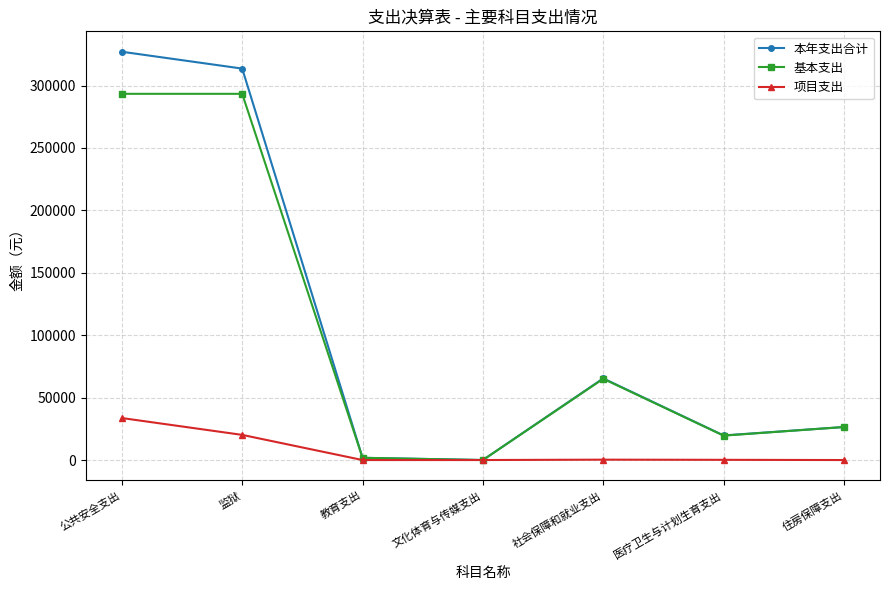

Is the value of 项目支出 at 教育支出 greater than the value of 本年支出合计 at 社会保障和就业支出?

No